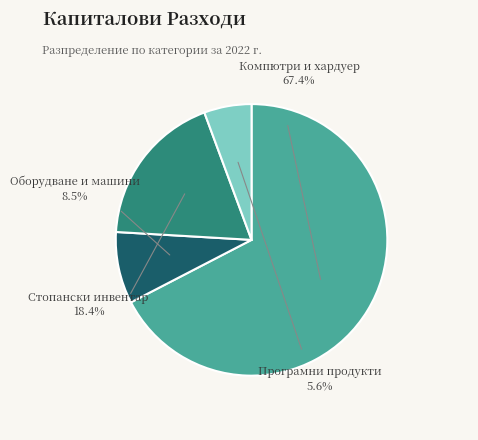

To the nearest percent, what is the difference between the largest and smallest slice percentages?

62%